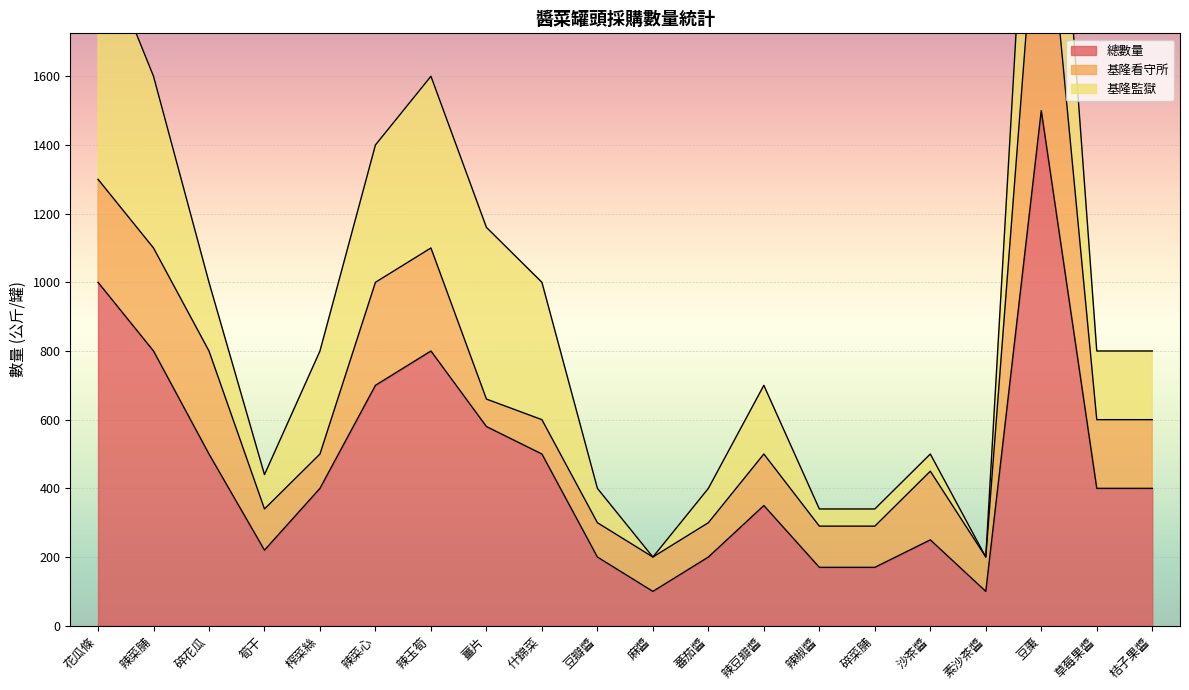

True or false: 基隆看守所 and 總數量 cross at least once.

False